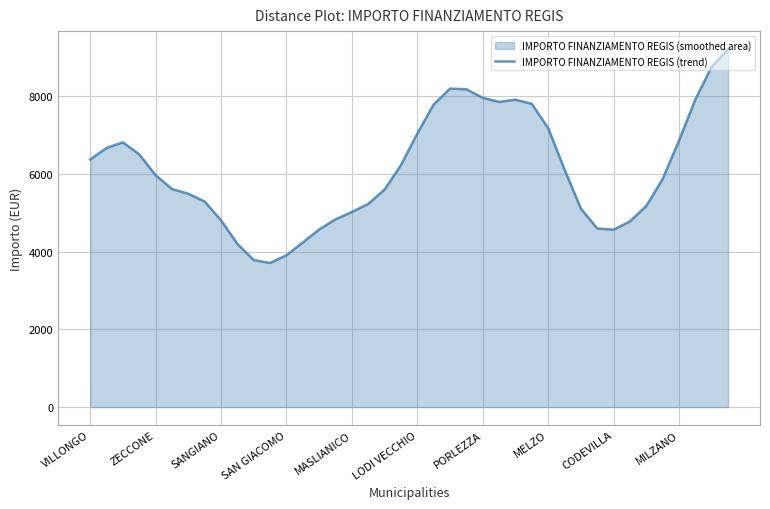

What is the value of the 18th point from the left?

5228.6